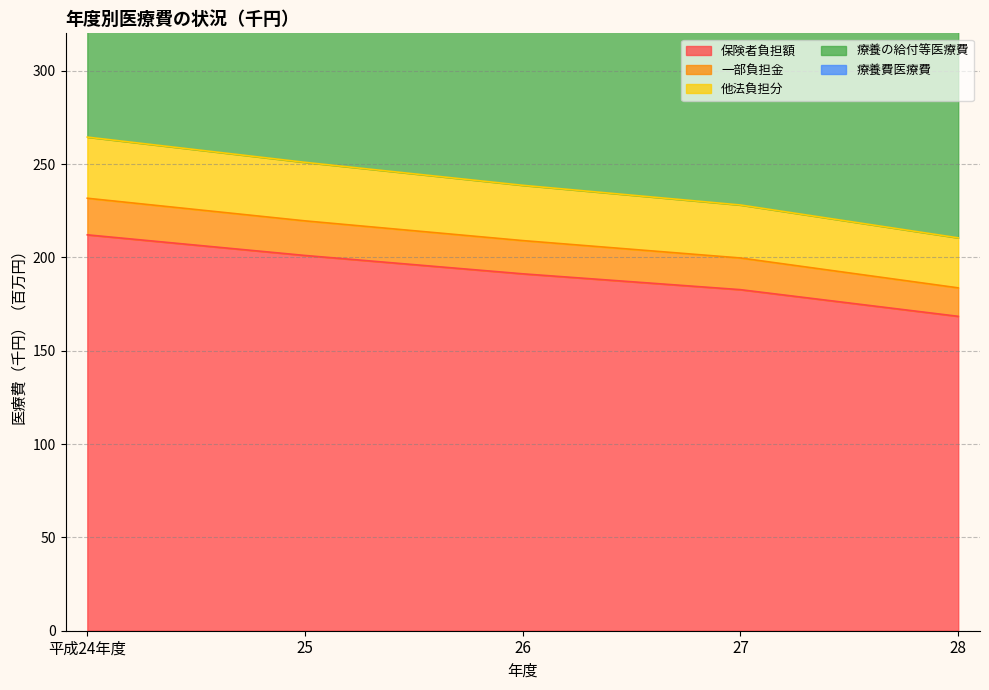

What is the minimum value shown in the chart?

168.4